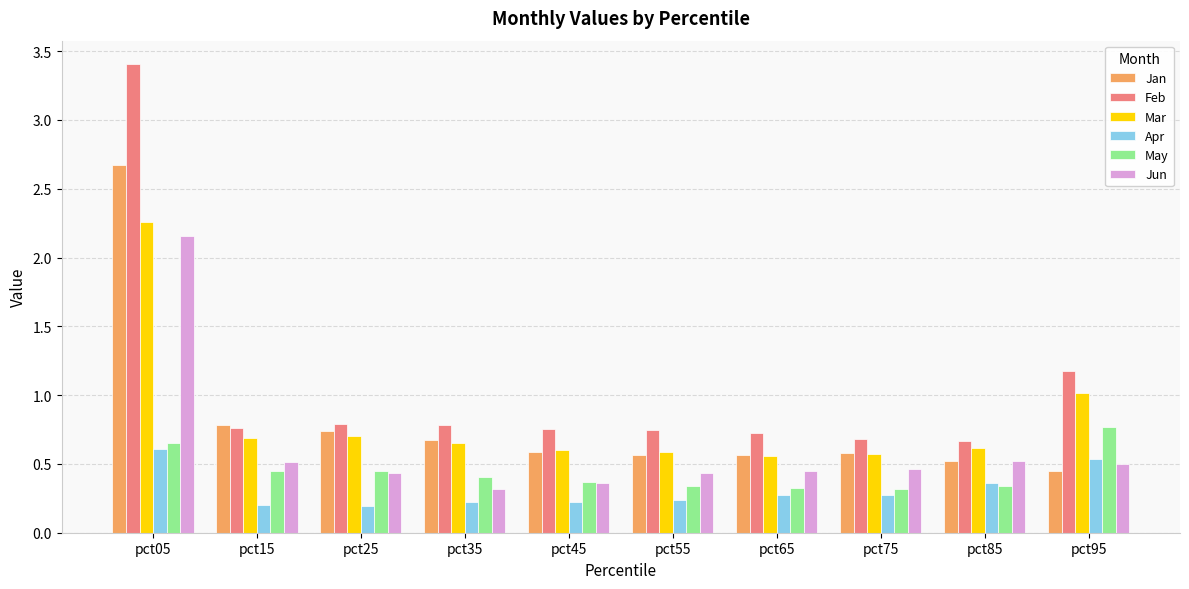

What is the smallest value displayed?

0.2